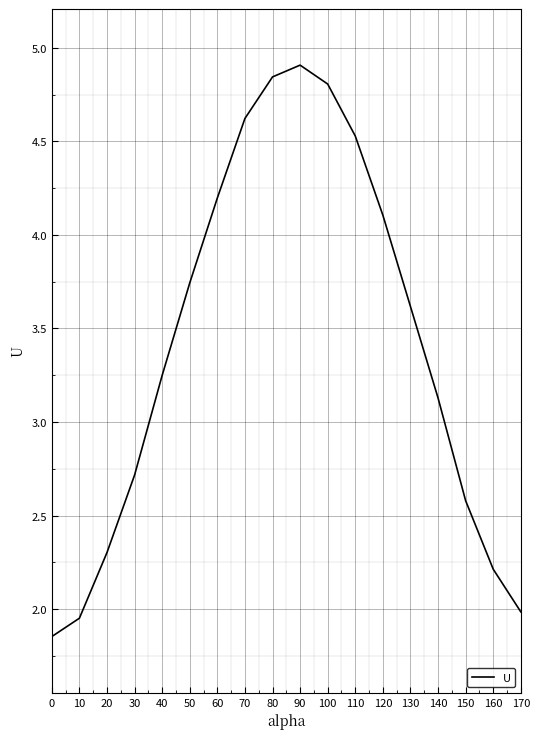

What is the difference between the maximum and minimum values?

3.1